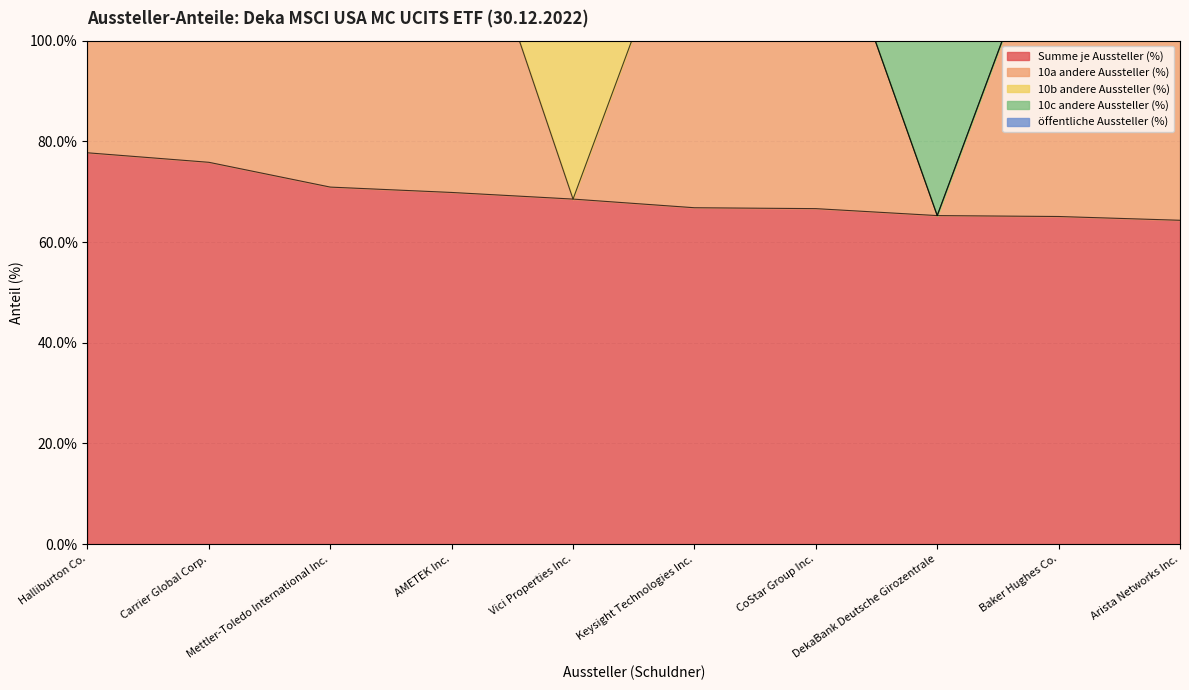

Reading right to left, transcribe all the data shown in this chart.

Summe je Aussteller (%): 0.6	0.7	0.7	0.7	0.7	0.7	0.7	0.7	0.8	0.8
10a andere Aussteller (%): 0.6	0.7	0.0	0.7	0.7	0.0	0.7	0.7	0.8	0.8
10b andere Aussteller (%): 0.0	0.0	0.0	0.0	0.0	0.7	0.0	0.0	0.0	0.0
10c andere Aussteller (%): 0.0	0.0	0.7	0.0	0.0	0.0	0.0	0.0	0.0	0.0
öffentliche Aussteller (%): 0.0	0.0	0.0	0.0	0.0	0.0	0.0	0.0	0.0	0.0